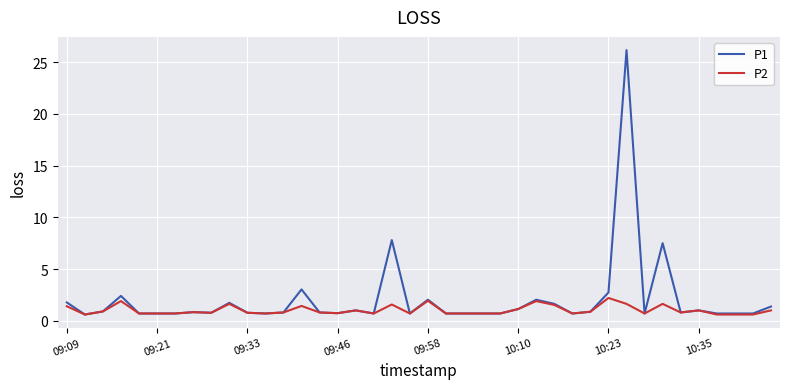

How many distinct data groups are displayed?

2